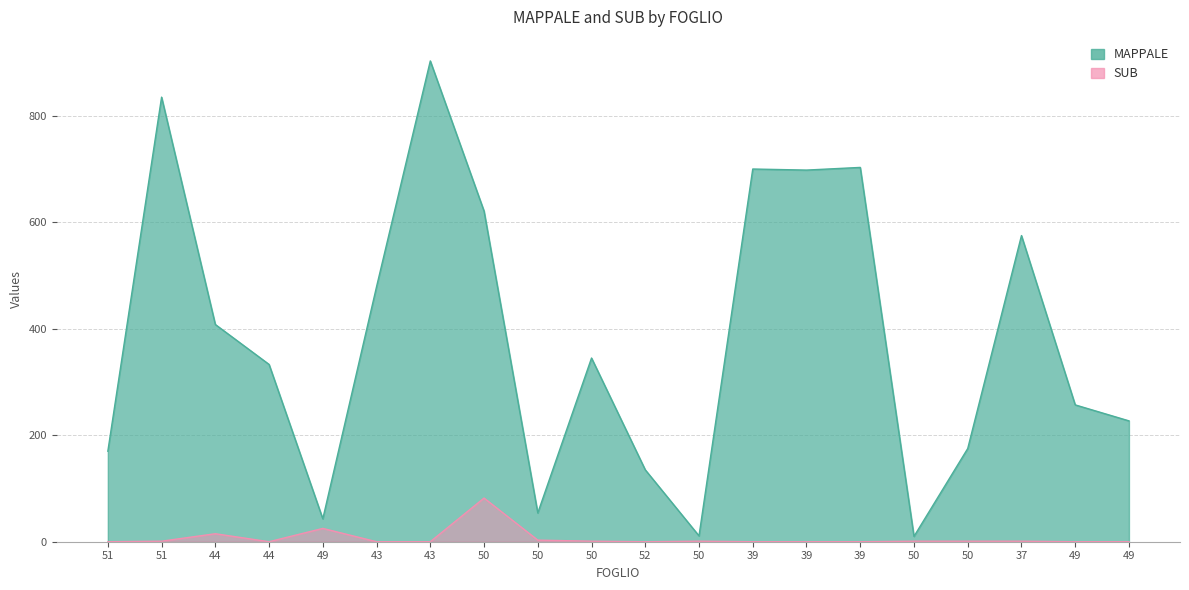

What are all the series names shown in the legend?

MAPPALE, SUB